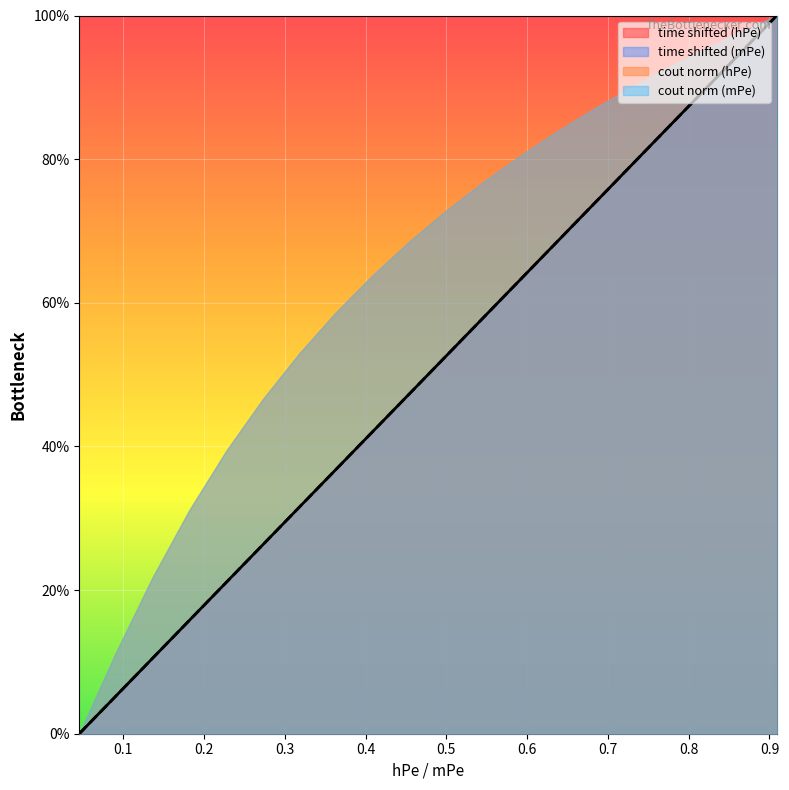

What is the value of the time shifted (mPe) point at the 15th from the left?

0.7